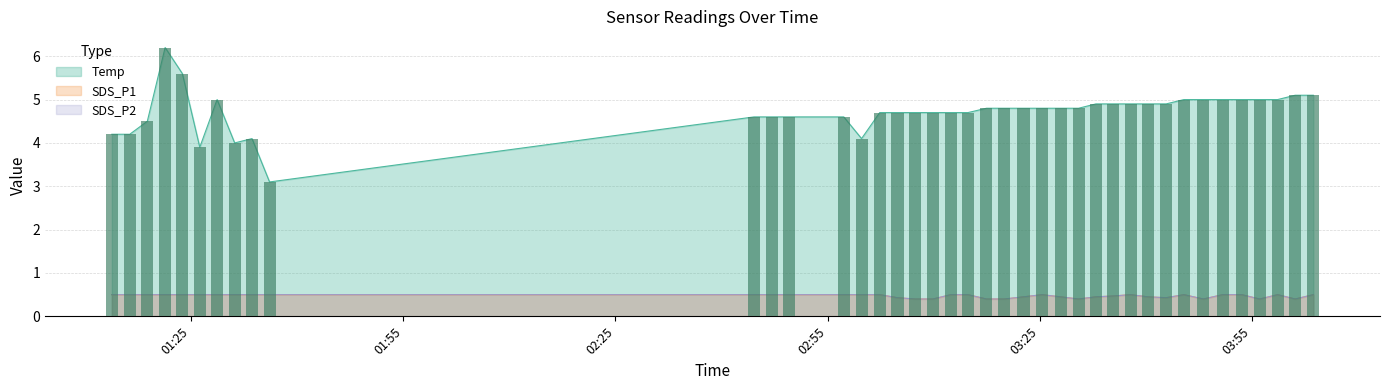

What is the value of the Temp bar at the 39th from the left?

5.1